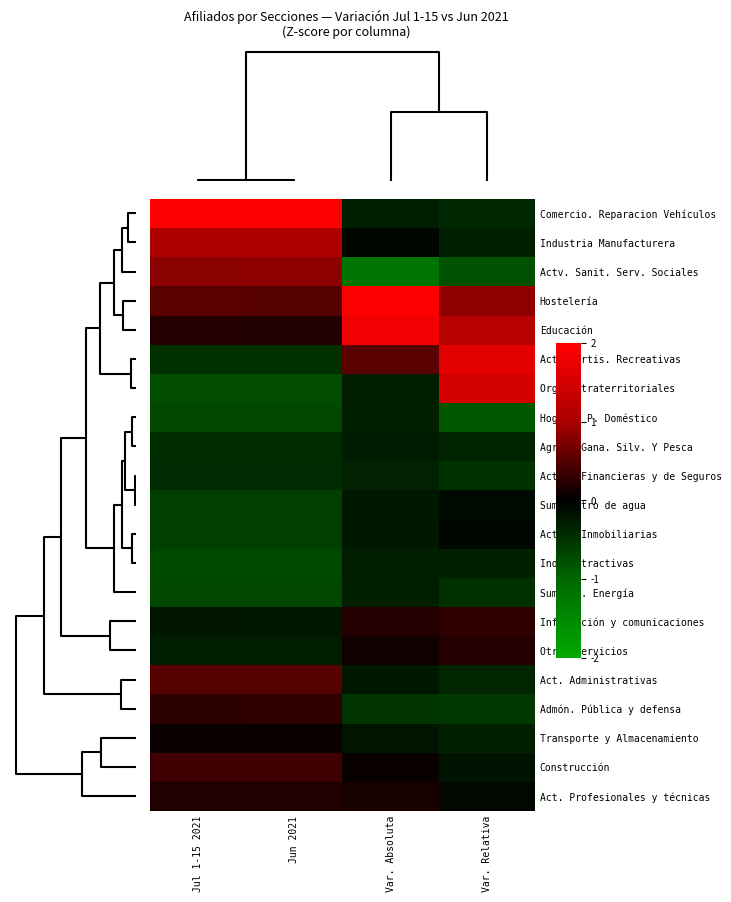

Which label corresponds to the largest value in the chart?

Jun 2021